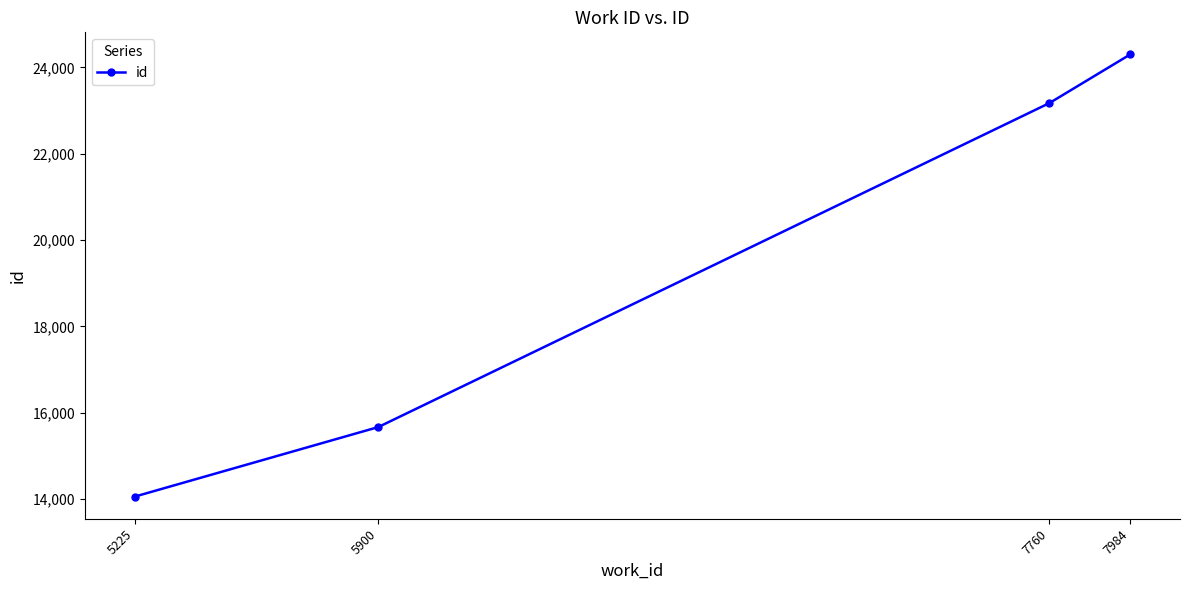

True or false: there are more than 0 points higher than both neighbors.

False